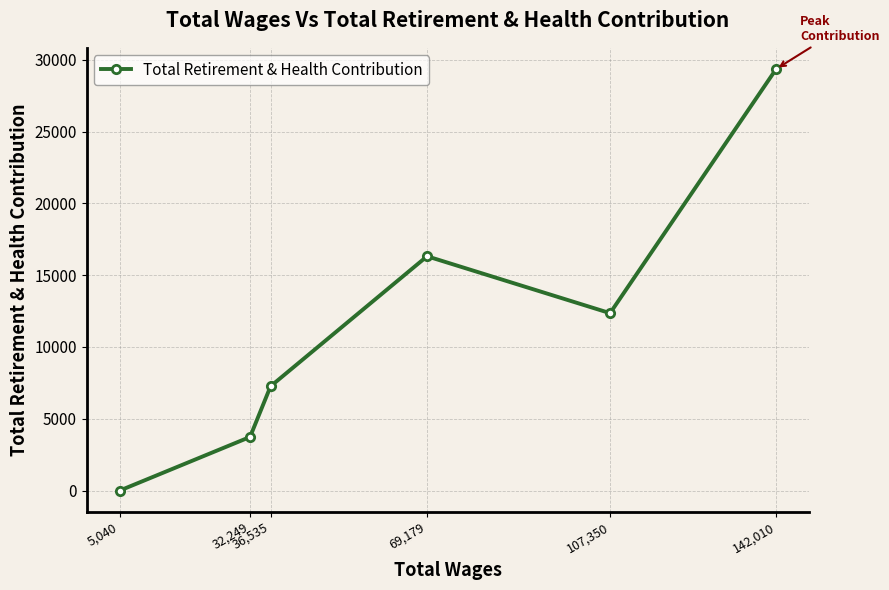

What is the greatest value displayed?

29358